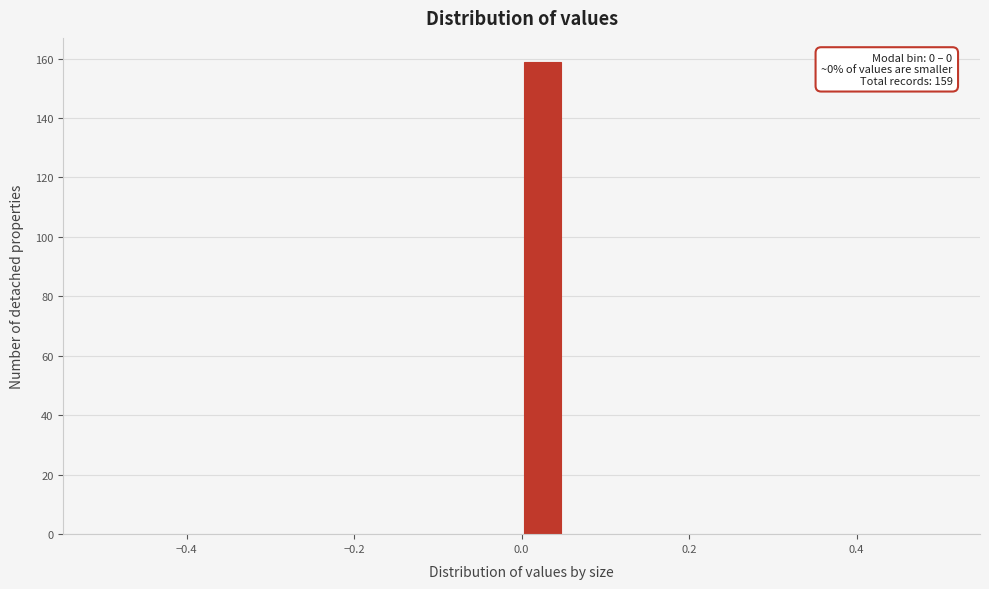

Read against the x-axis, roughly where is the centre of the tallest bar?

0.02